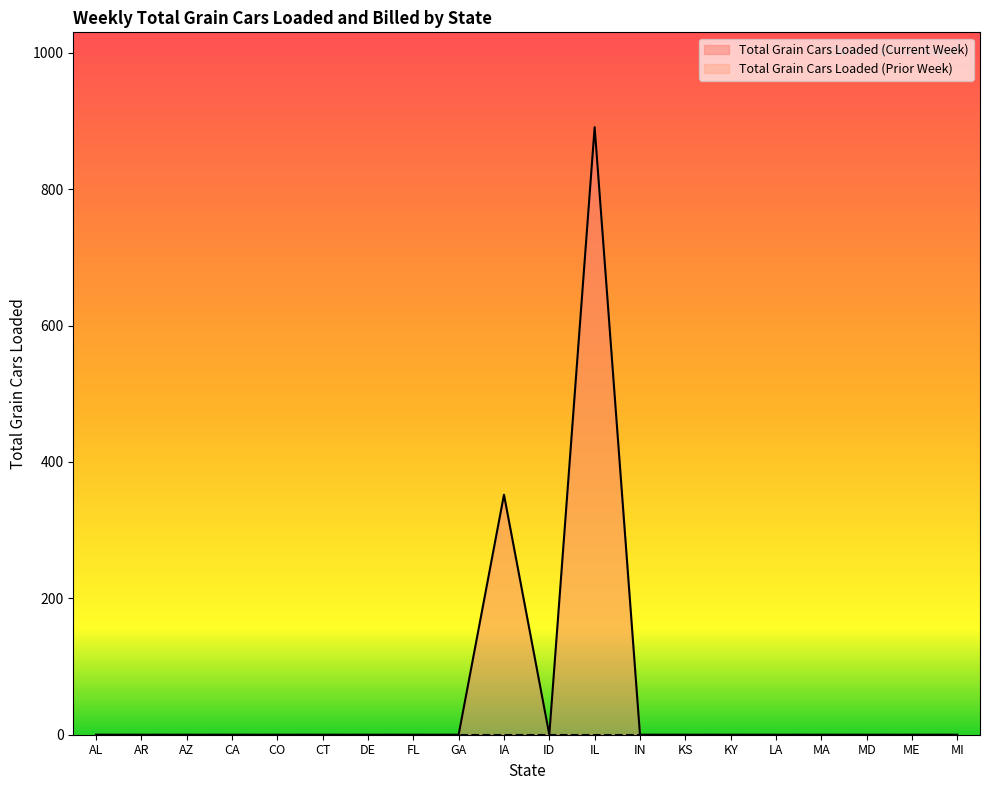

What is the label of the 18th point from the right?

AZ